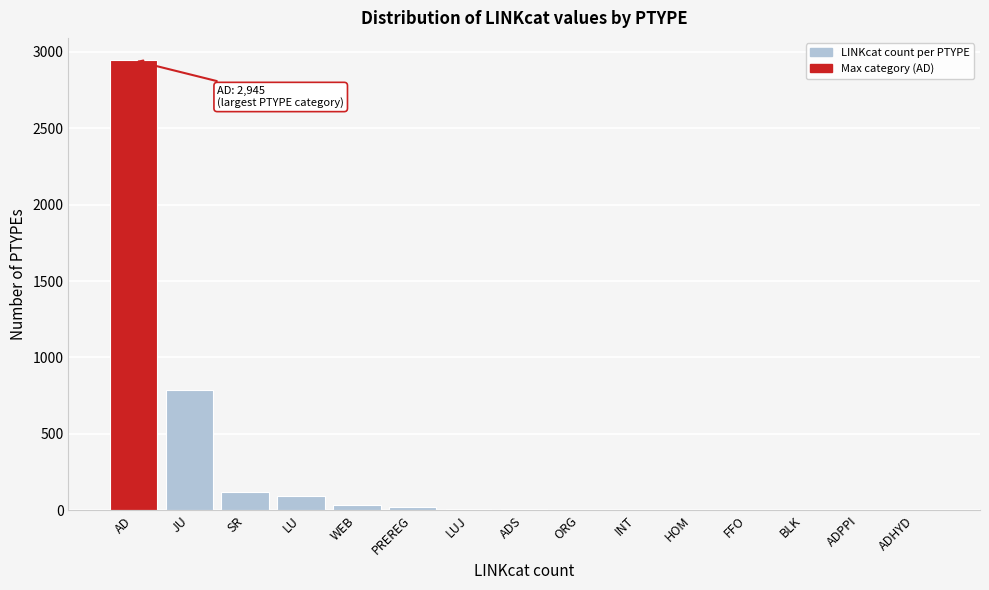

What is the sum of all values?

4018